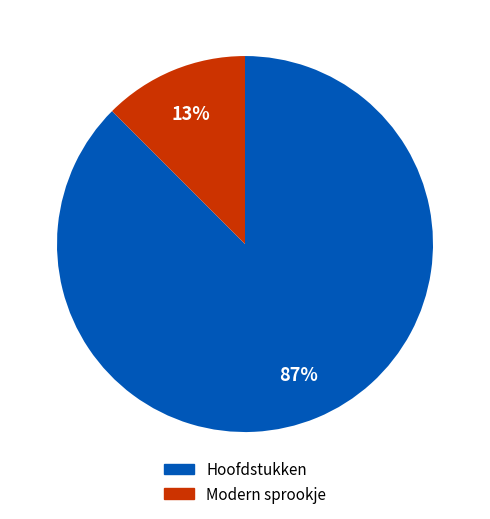

Is there any slice that represents more than half of the pie?

Yes